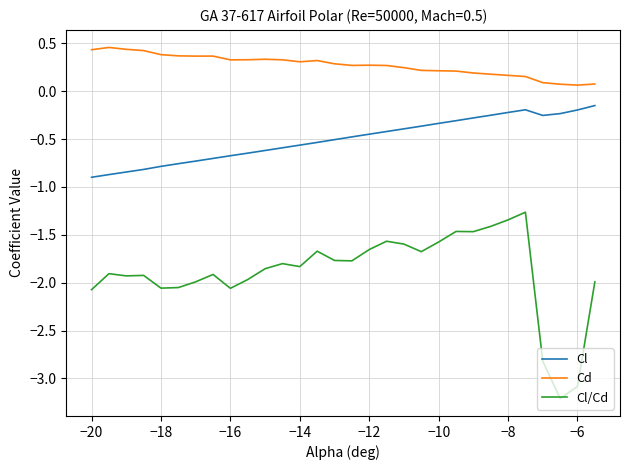

True or false: Cd and Cl intersect in this chart.

False